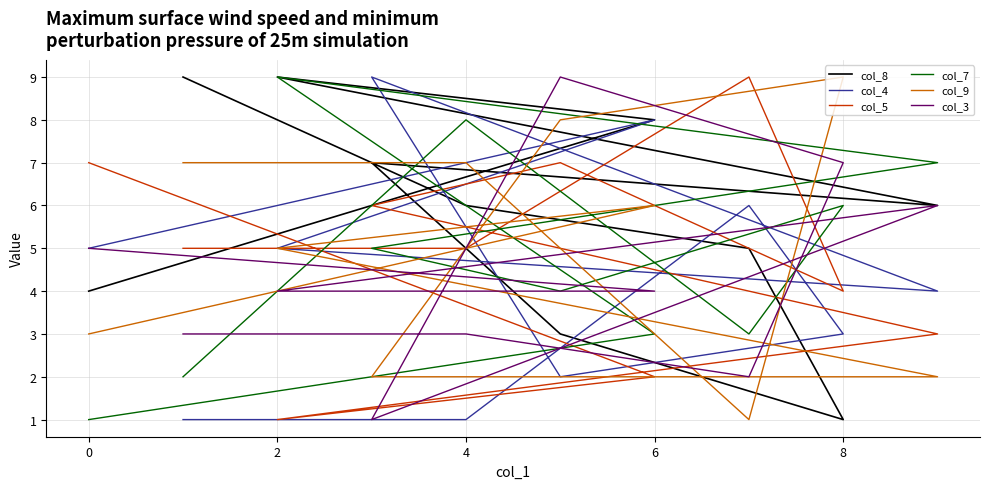

What value does the col_7 series have at 6?

4